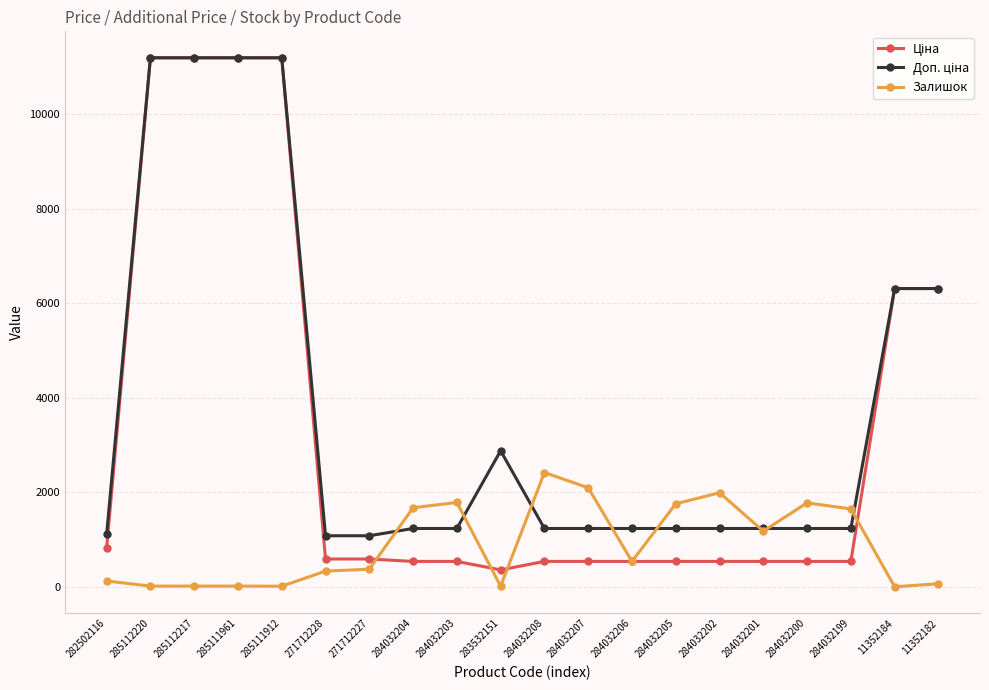

What is the spread (max minus min) of values at 284032201?

696.4